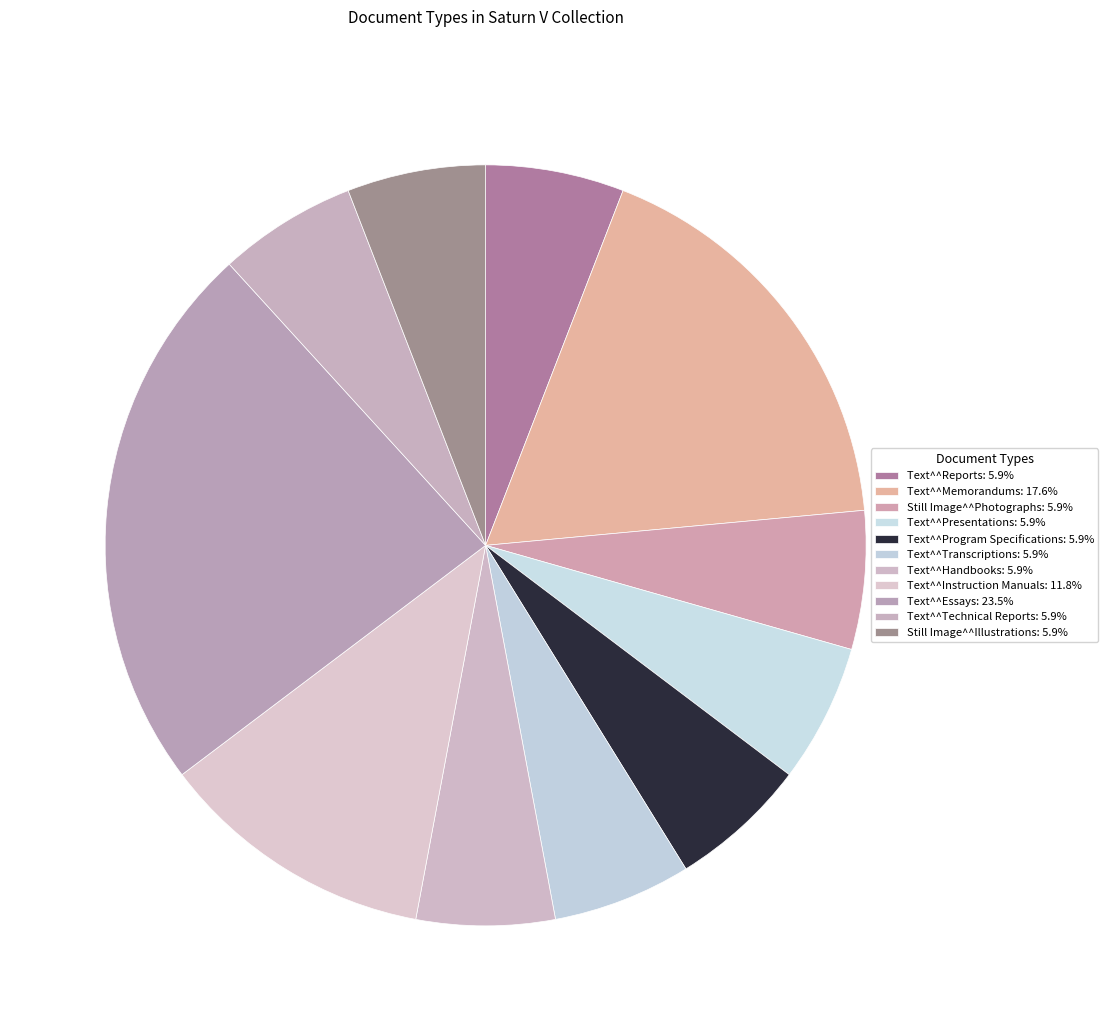

How many segments does this pie chart have?

11